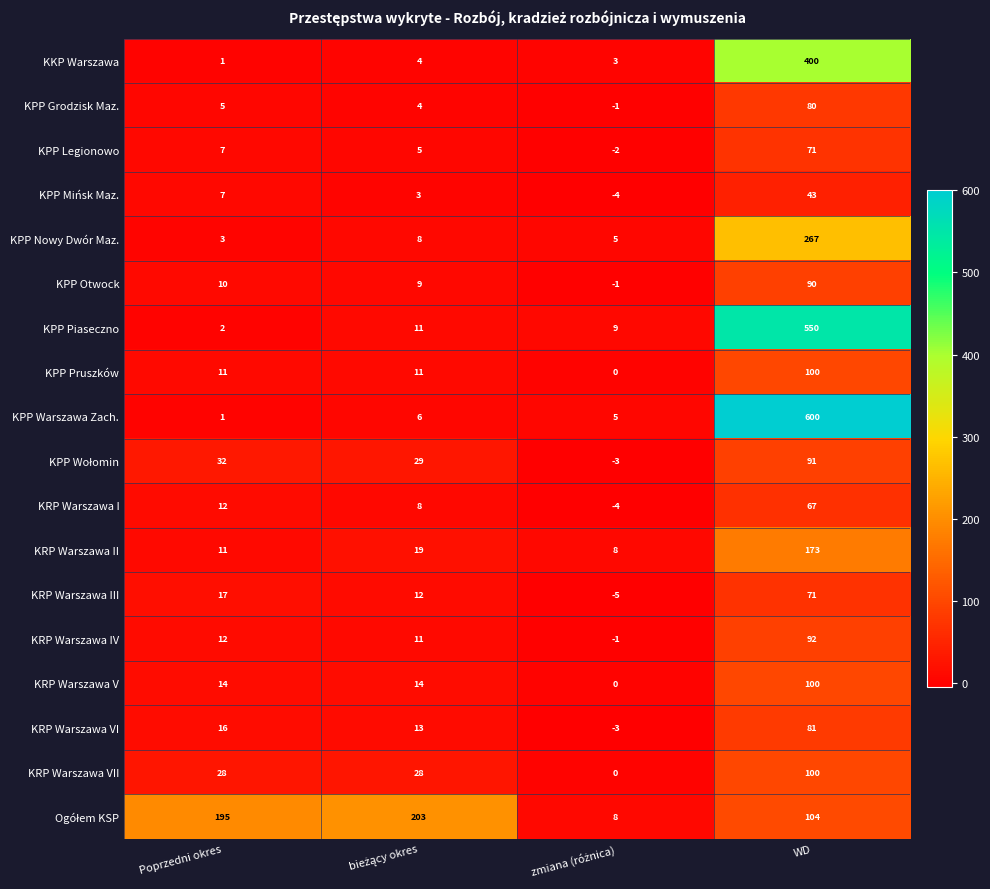

How many distinct data groups are displayed?

18